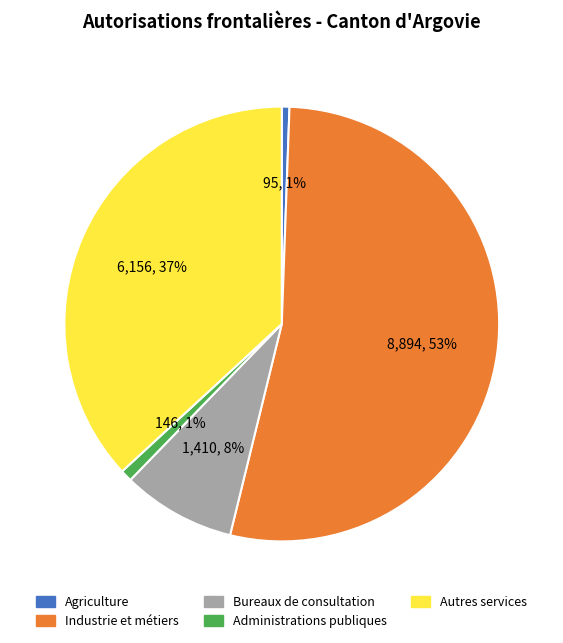

True or false: Bureaux de consultation accounts for 8% of the total.

True